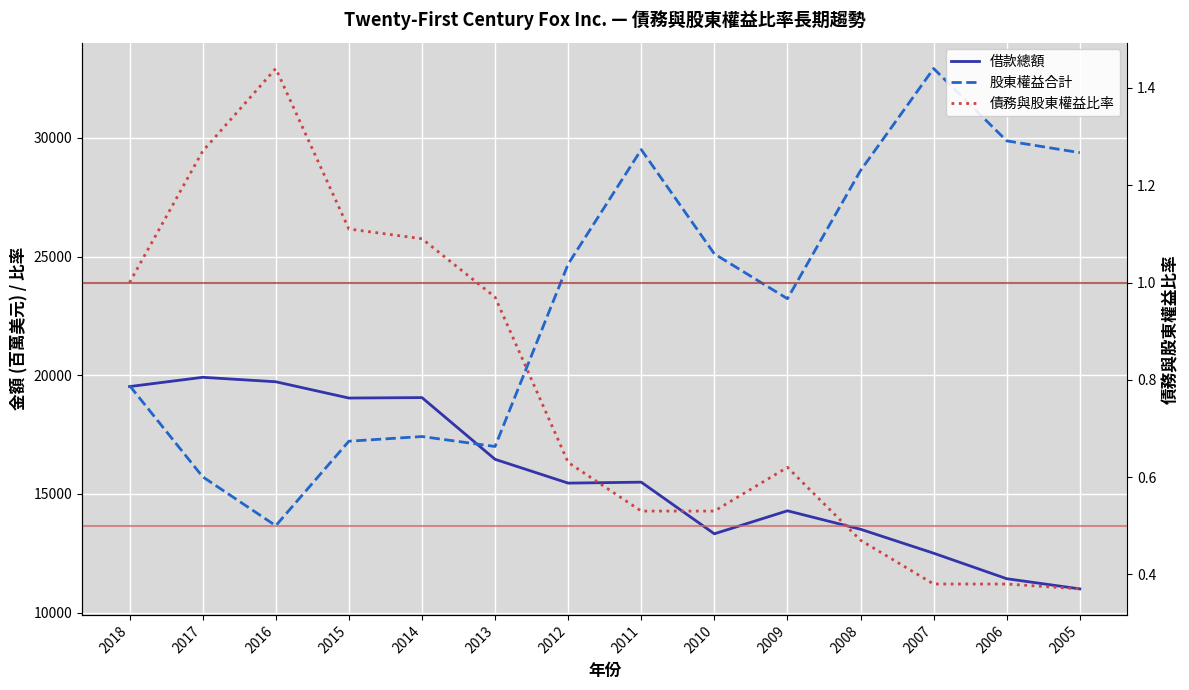

At which label does 股東權益合計 reach its minimum?

2016